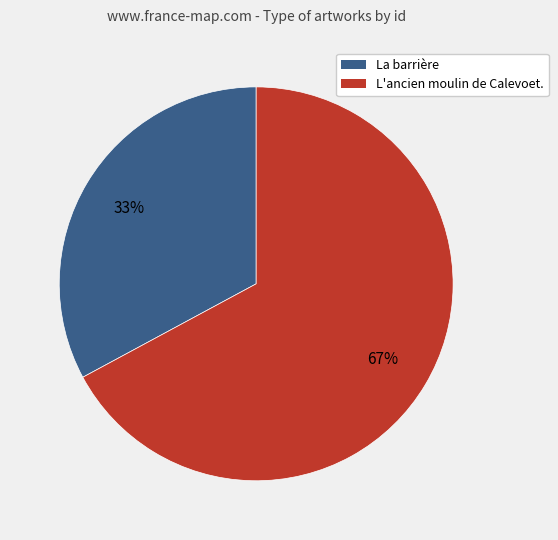

Is the sum of La barrière and L'ancien moulin de Calevoet. greater than half?

Yes